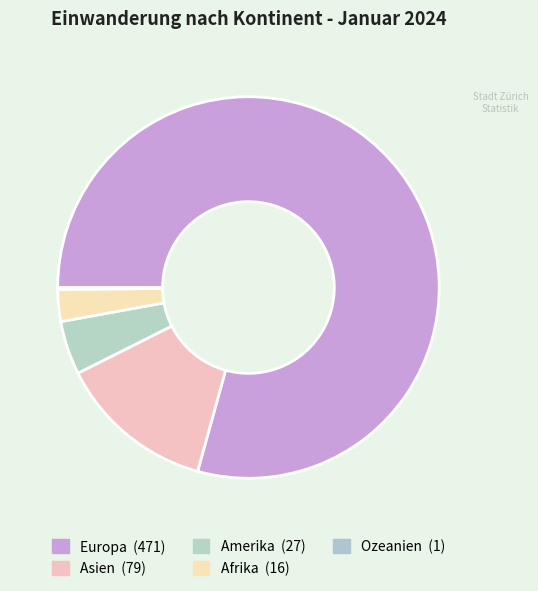

To the nearest percent, what percentage of the pie is Amerika?

5%